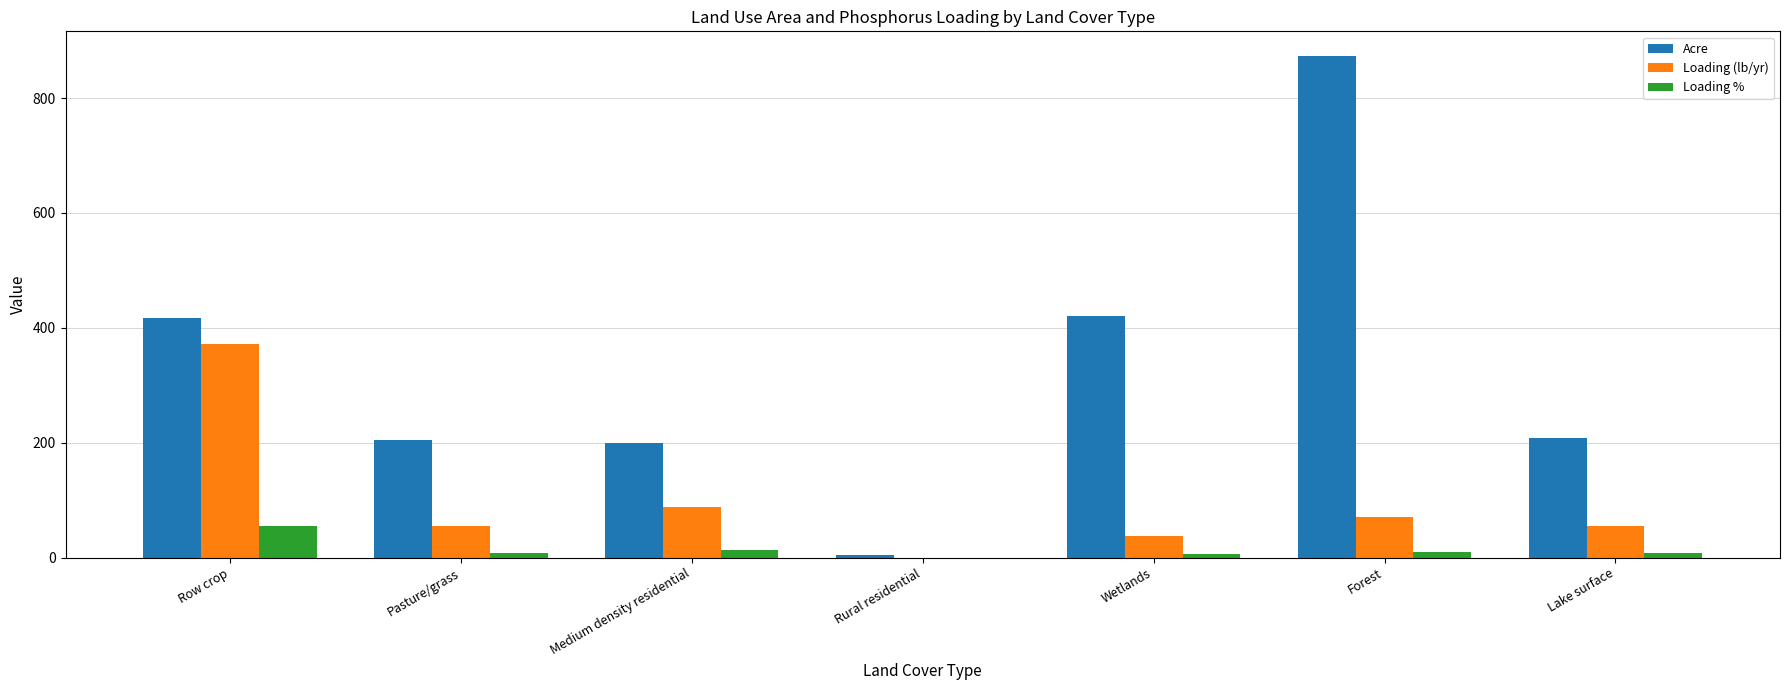

True or false: Acre has a value of 749.9 at Wetlands.

False